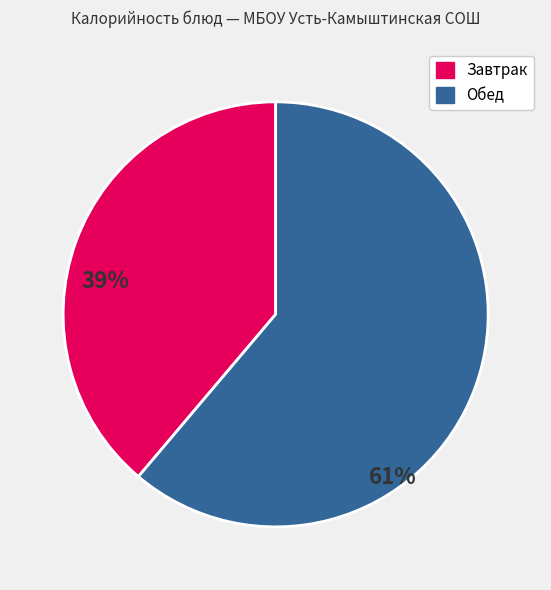

Does any single category account for the majority?

Yes